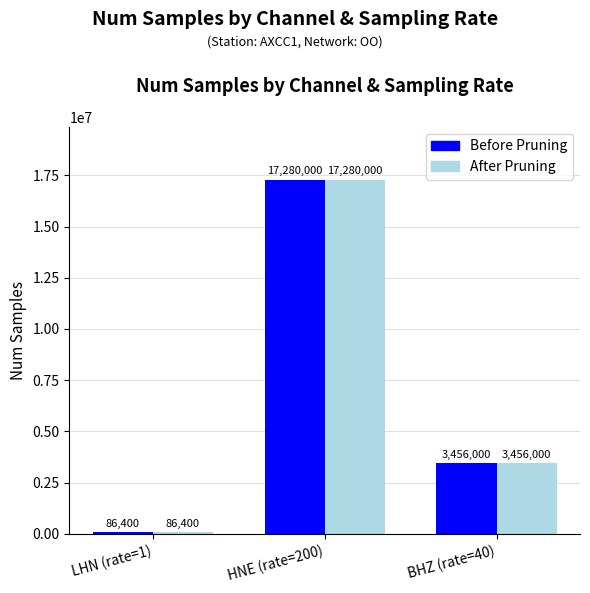

How many bars are there in each group?

2